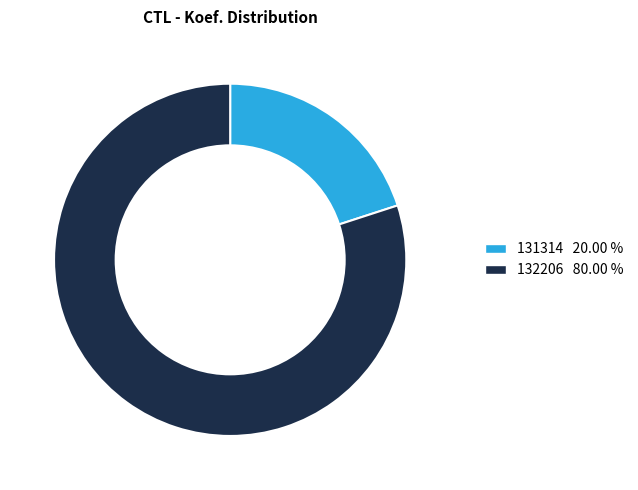

Approximately how many times larger is the value at 132206 compared to 131314?

4.0